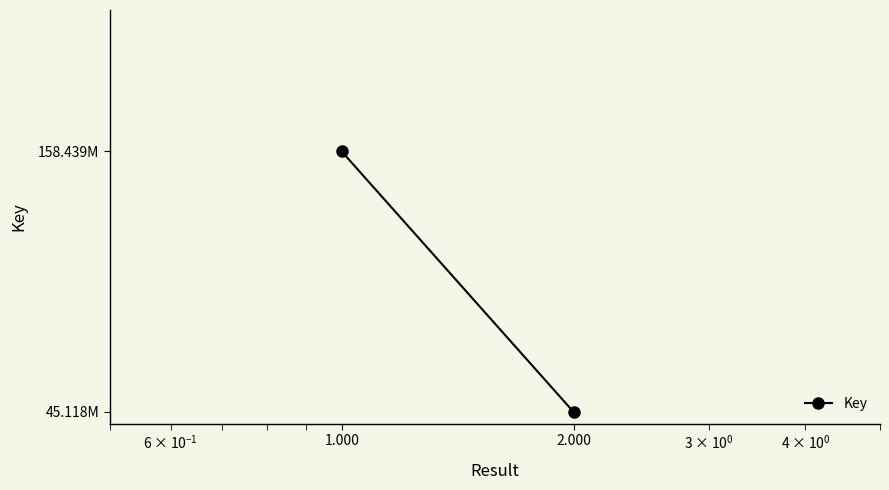

Reading left to right, list all the values displayed in this chart.

1.000=158438660	2.000=45117665